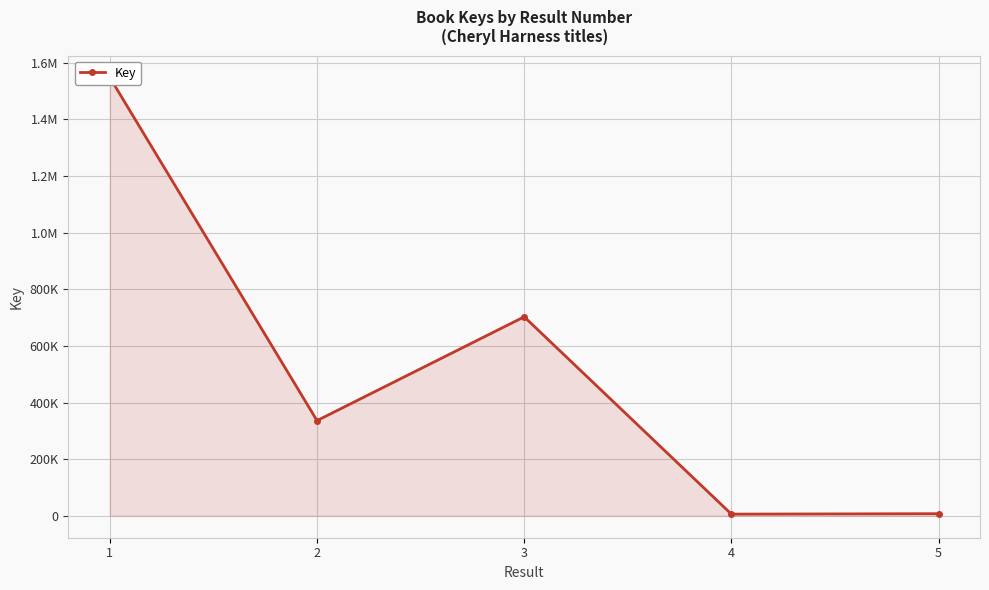

Rank the categories by value from highest to lowest.

1, 3, 2, 5, 4